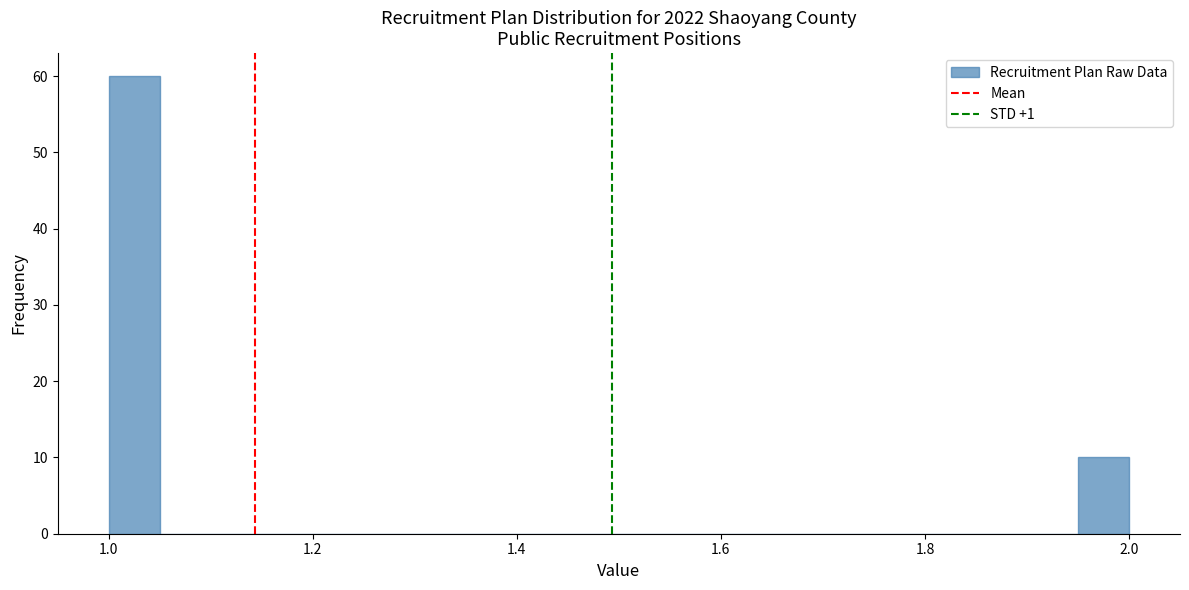

Around what value on the x-axis is the tallest bar? Give the approximate position of its centre, as read against the axis.

1.02